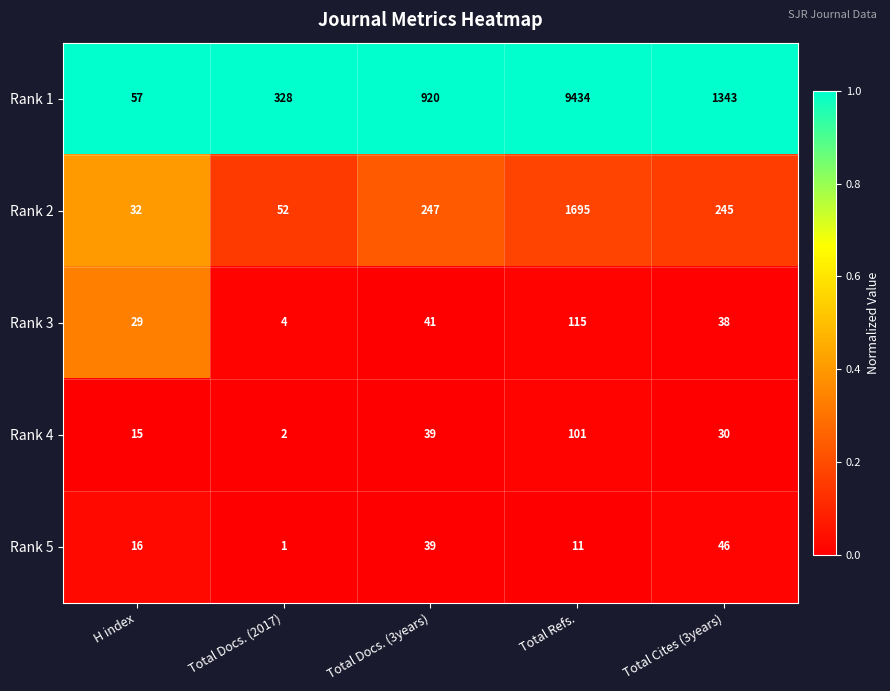

What is the spread (max minus min) of values at Total Docs. (2017)?

327